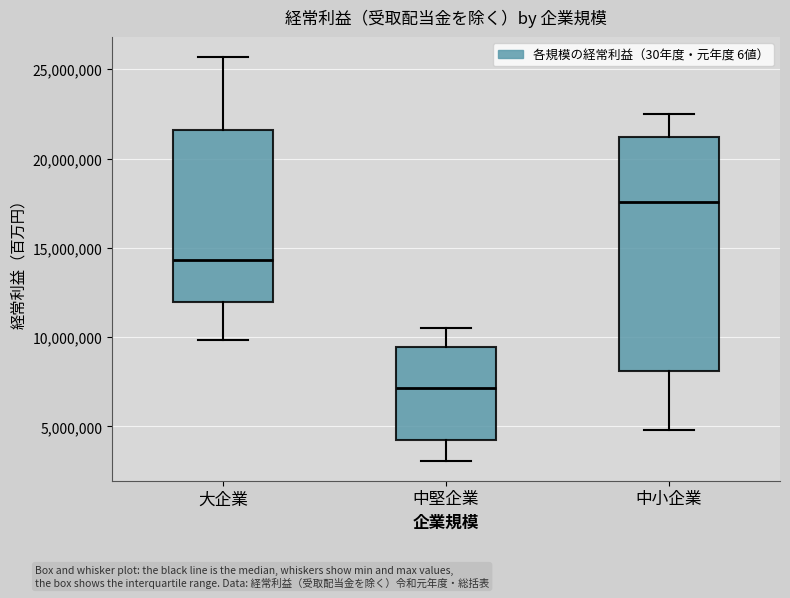

Which box's median line is the lowest?

中堅企業